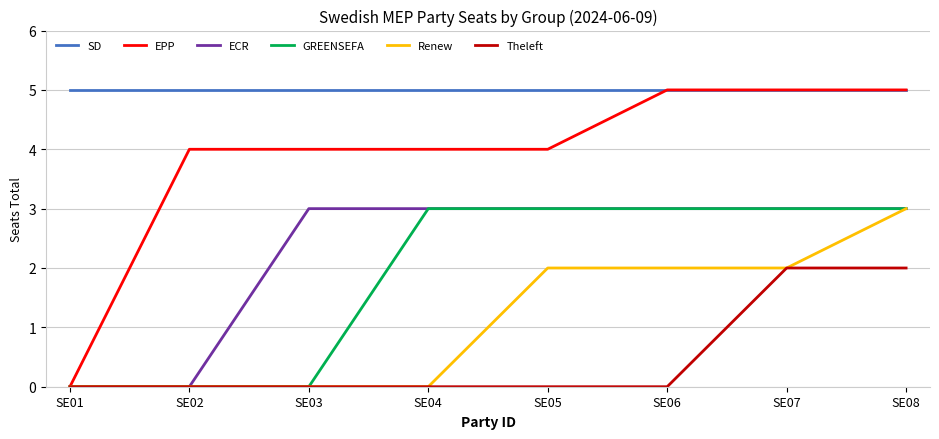

What are all the series names shown in the legend?

SD, EPP, ECR, GREENSEFA, Renew, Theleft